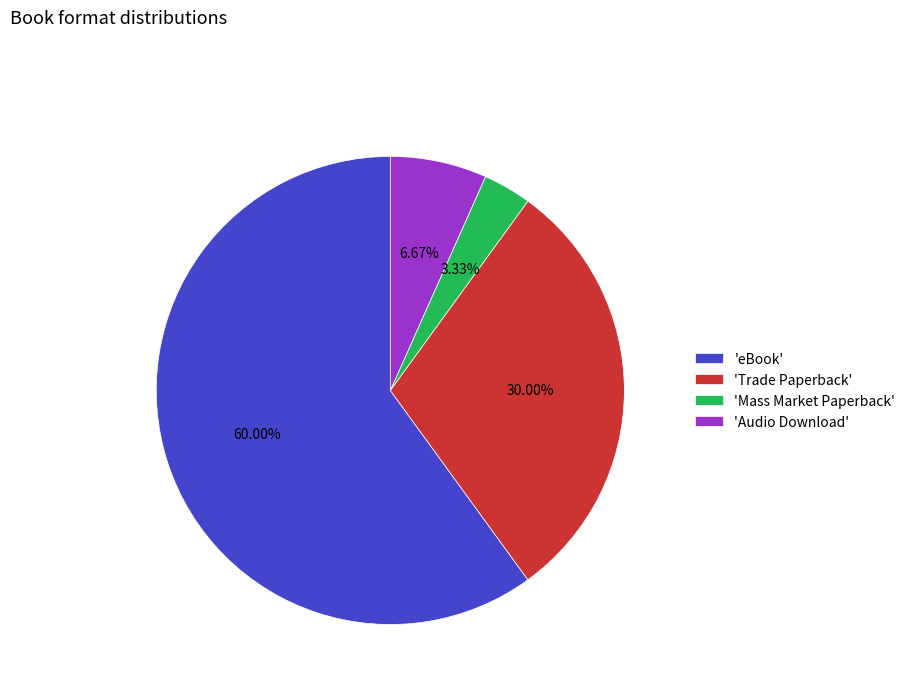

Which slice is the largest?

'eBook'